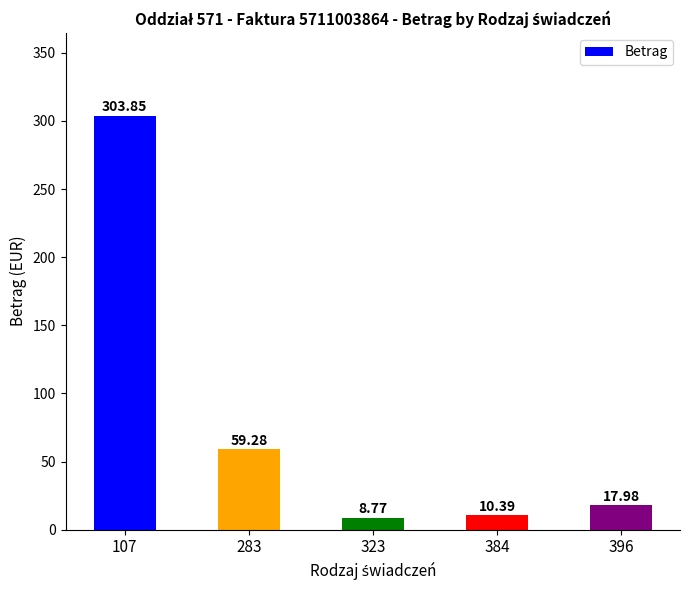

List the labels in order of value, smallest first.

323, 384, 396, 283, 107